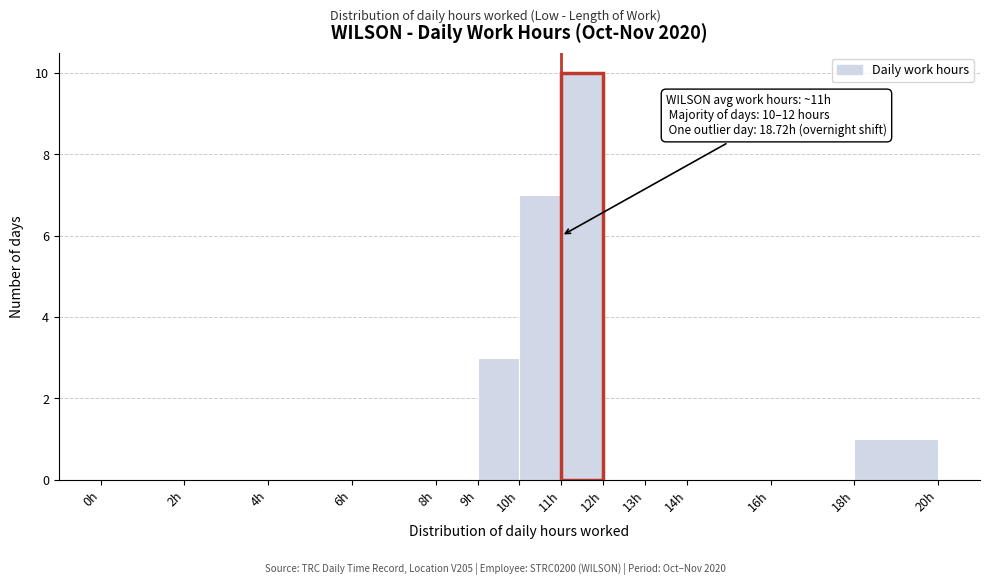

Which range on the x-axis has the tallest bar?

11 to 12